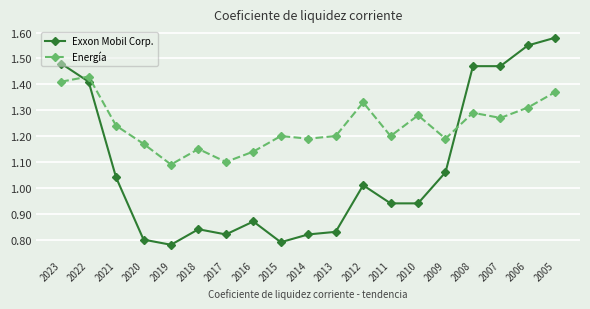

Which series has the largest range (max minus min)?

Exxon Mobil Corp.